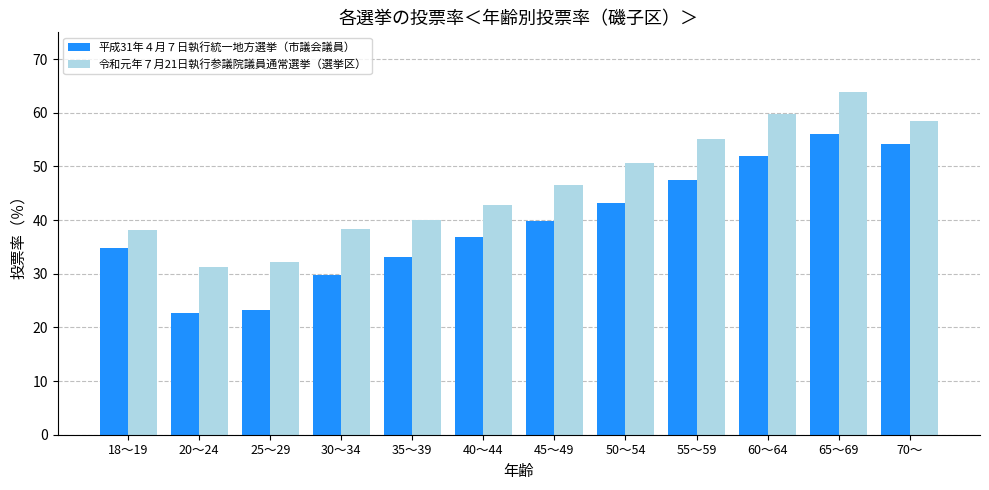

What is the difference between the 平成31年４月７日執行統一地方選挙（市議会議員） values at 60～64 and 65～69?

4.2